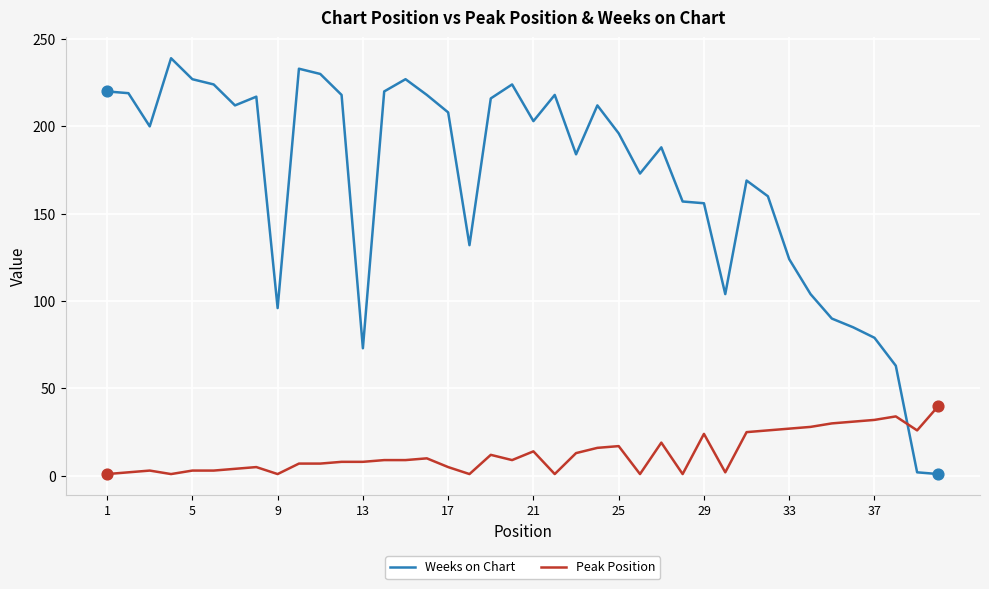

Which series has the largest range (max minus min)?

Weeks on Chart